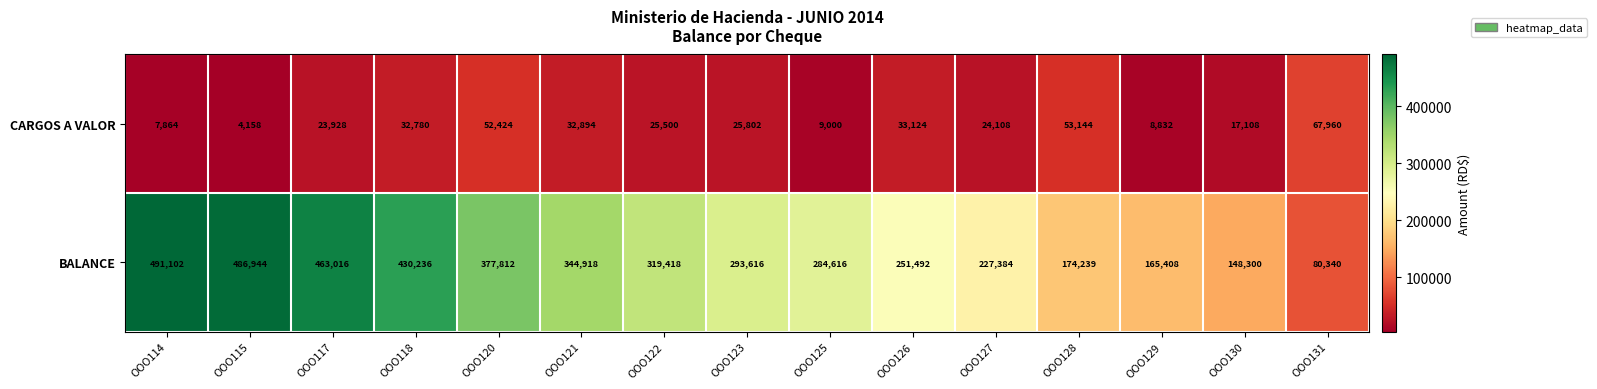

True or false: BALANCE has a value of 486944 at OOO115.

True